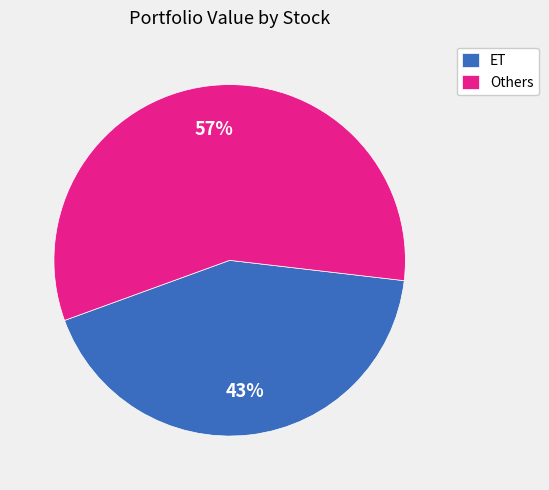

To the nearest percent, what is the combined percentage of ET and Others?

100%